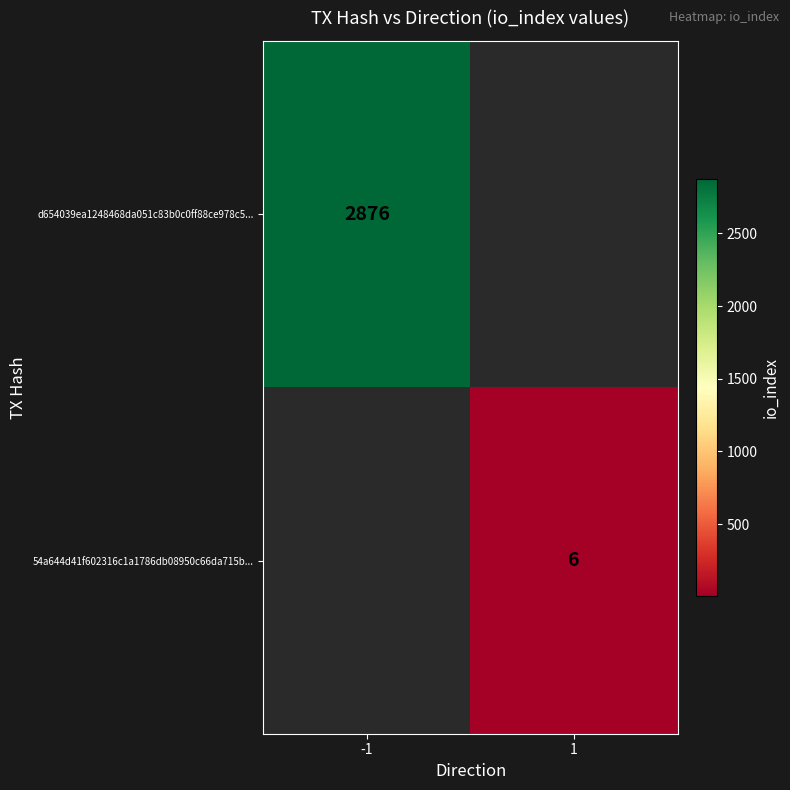

Is it true that d654039ea1248468da051c83b0c0ff88ce978c5... equals 4577 at -1?

False